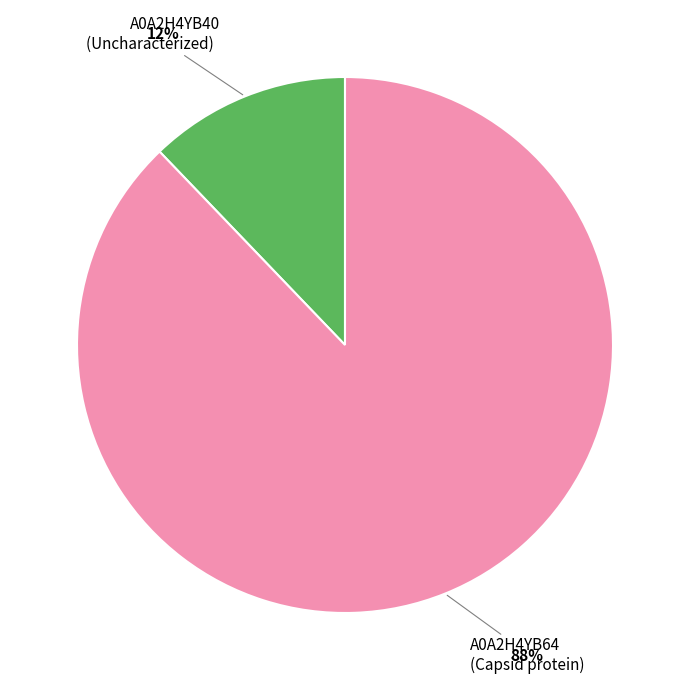

Does A0A2H4YB40 (Uncharacterized) represent more than half of the total?

No